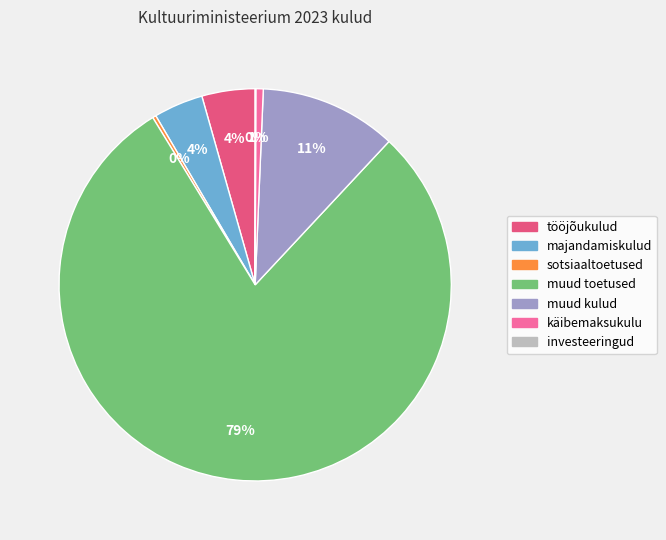

What is the largest slice in the pie chart?

muud toetused